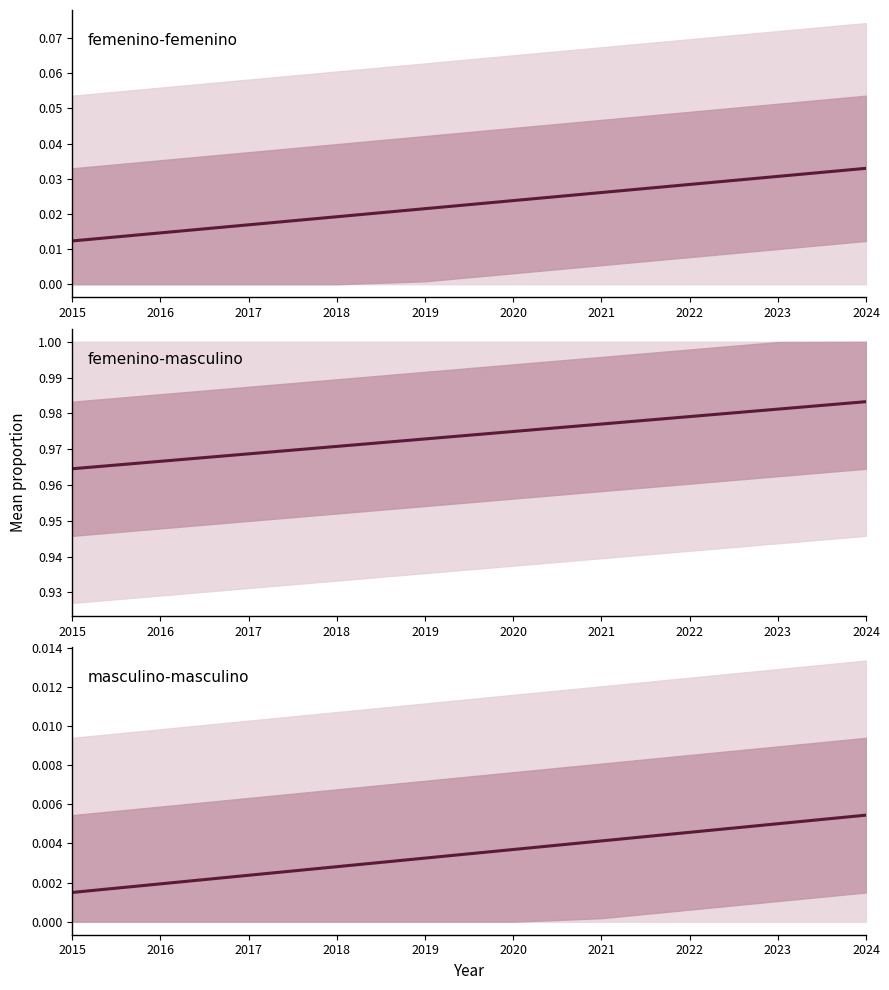

Reading right to left, transcribe all the data shown in this chart.

femenino-femenino: 2024=0.0	2023=0.0	2022=0.0	2021=0.0	2020=0.0	2019=0.0	2018=0.0	2017=0.0	2016=0.0	2015=0.0
femenino-masculino: 2024=1.0	2023=1.0	2022=1.0	2021=1.0	2020=1.0	2019=1.0	2018=1.0	2017=1.0	2016=1.0	2015=1.0
masculino-masculino: 2024=0.0	2023=0.0	2022=0.0	2021=0.0	2020=0.0	2019=0.0	2018=0.0	2017=0.0	2016=0.0	2015=0.0